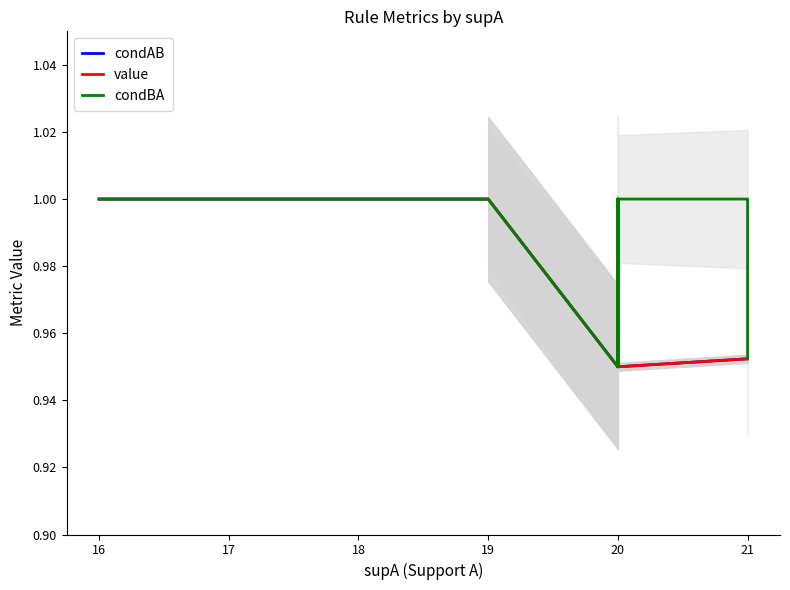

What is the value of the condBA point at the 40th from the left?

1.0